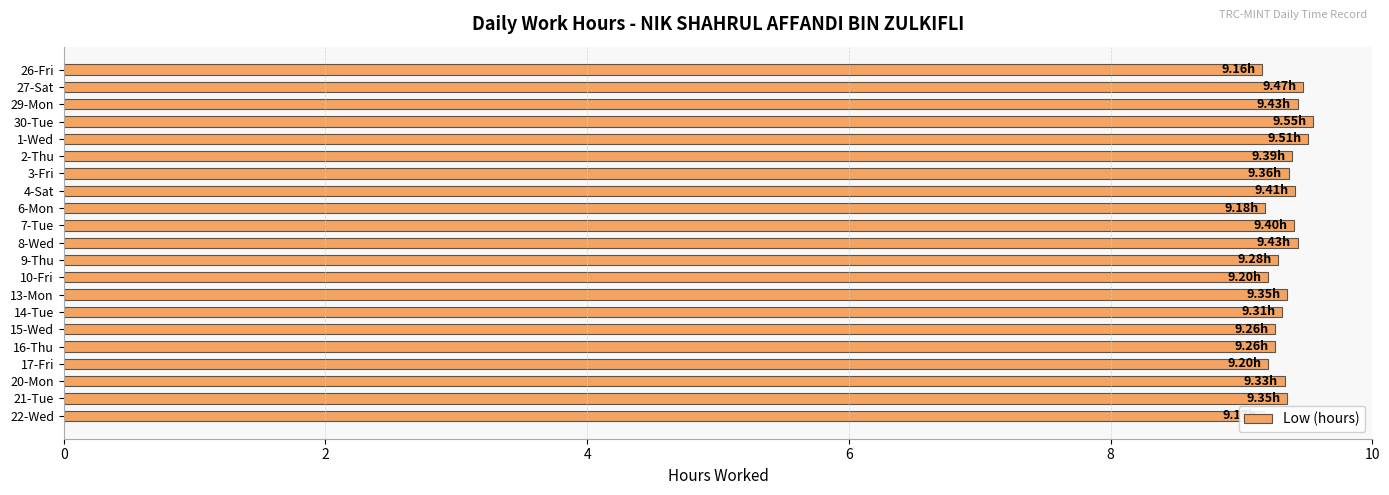

Approximately how many times larger is the value at 2-Thu compared to 29-Mon?

1.0